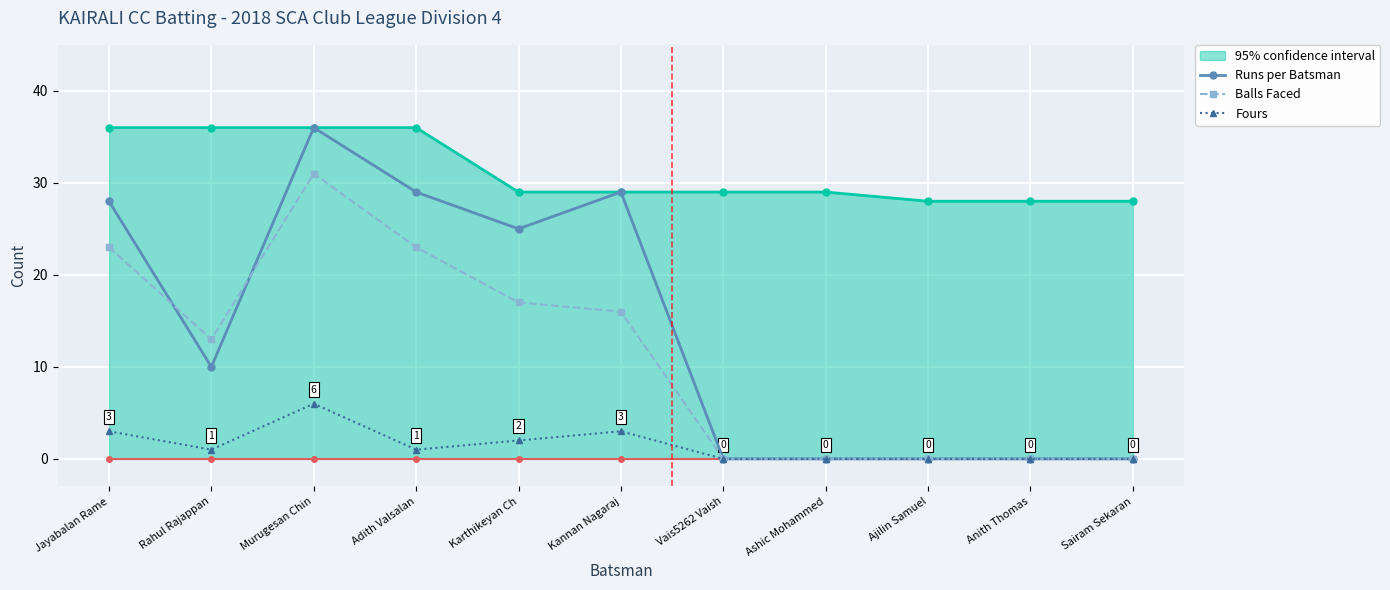

The value of Balls Faced at Adith Valsalan is 23. True or false?

True